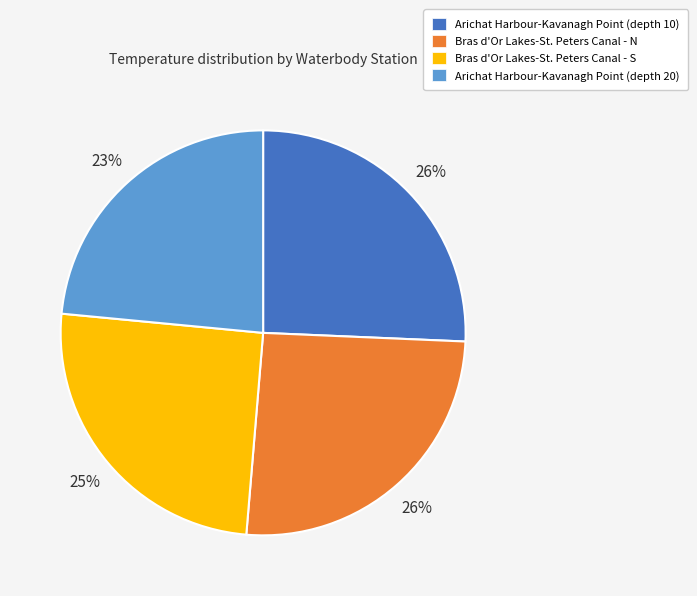

Count the number of slices in the pie.

4